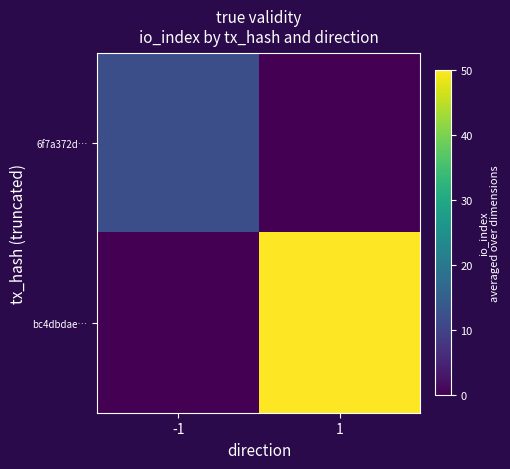

Reading left to right, transcribe all the data shown in this chart.

6f7a372d…: -1=12	1=0
bc4dbdae…: -1=0	1=50